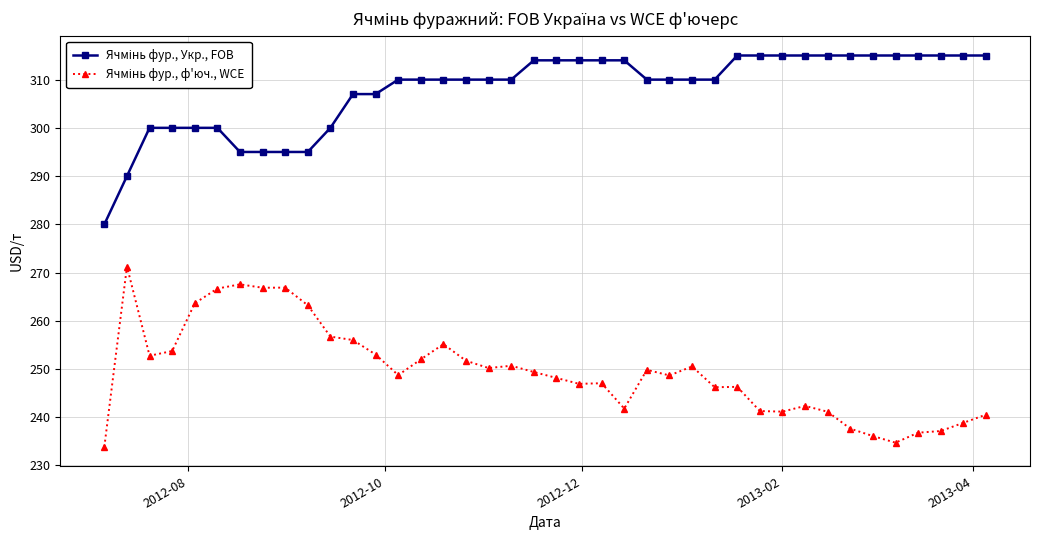

What is the minimum value shown in the chart?

233.9